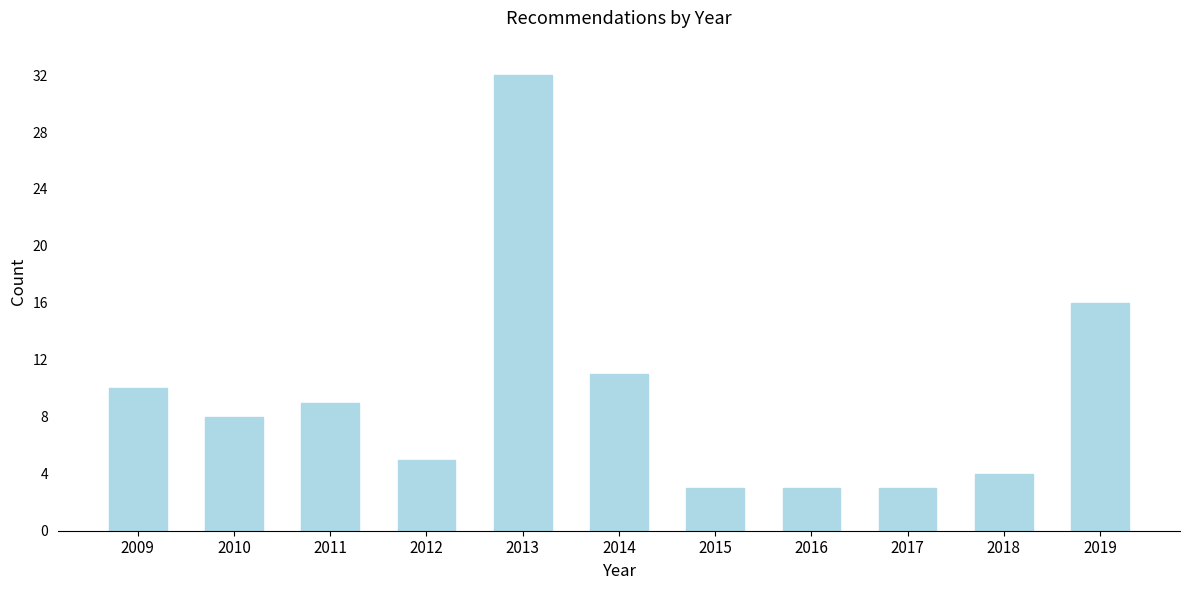

Reading left to right, list all the values displayed in this chart.

2009=10	2010=8	2011=9	2012=5	2013=32	2014=11	2015=3	2016=3	2017=3	2018=4	2019=16